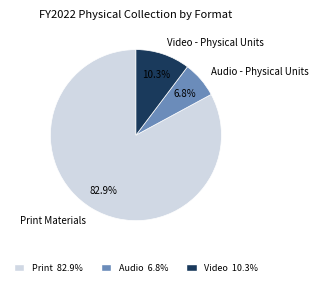

Which has a higher value, Audio - Physical Units or Print Materials?

Print Materials